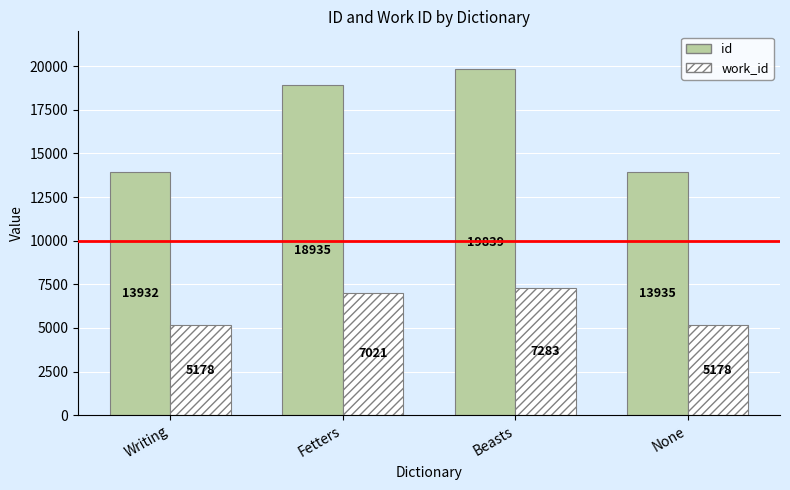

What is the difference between the highest and lowest values at Beasts?

12556